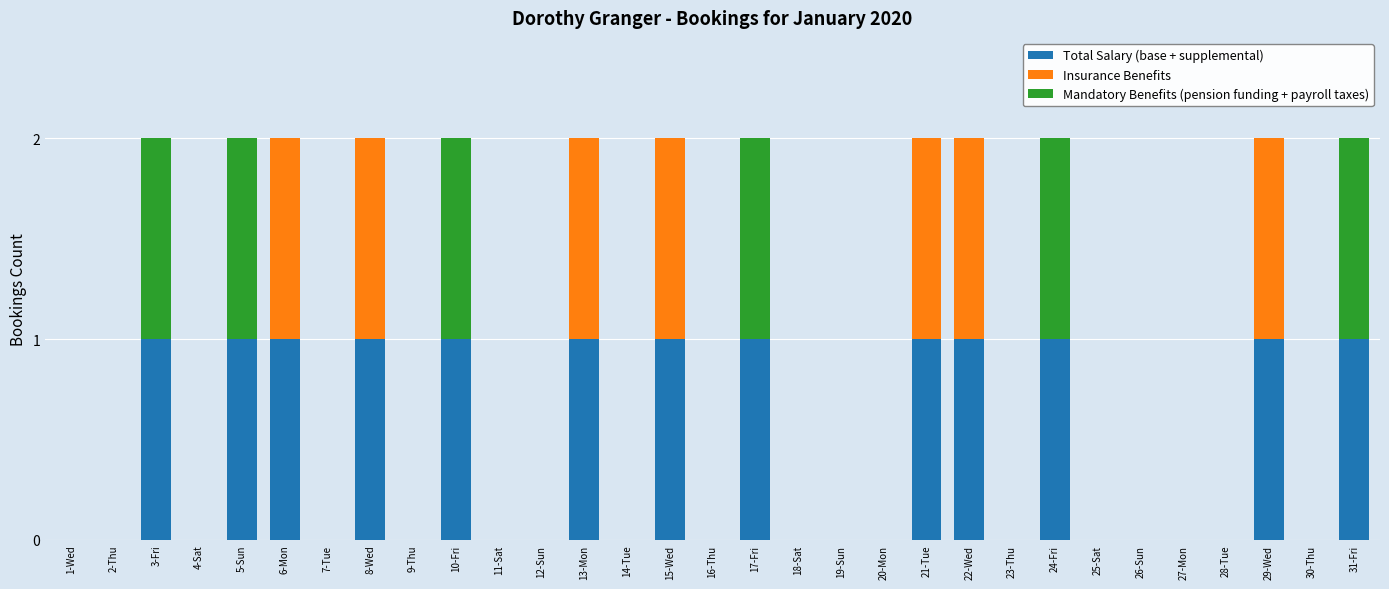

The value of Total Salary (base + supplemental) at 1-Wed is -1. True or false?

False